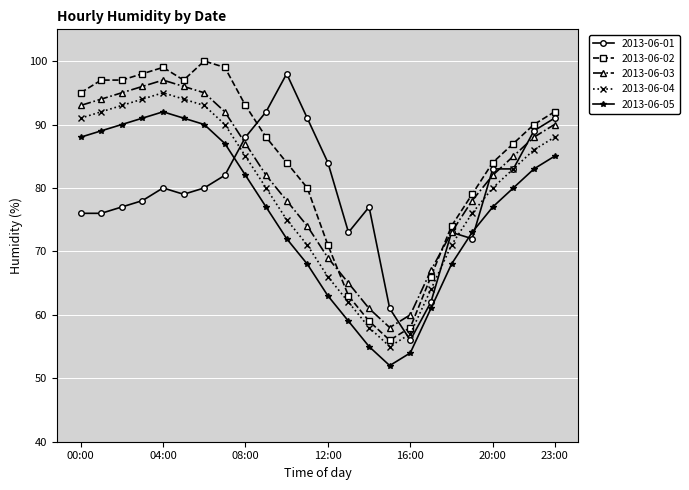

How many values in the 2013-06-05 series are below 80?

12